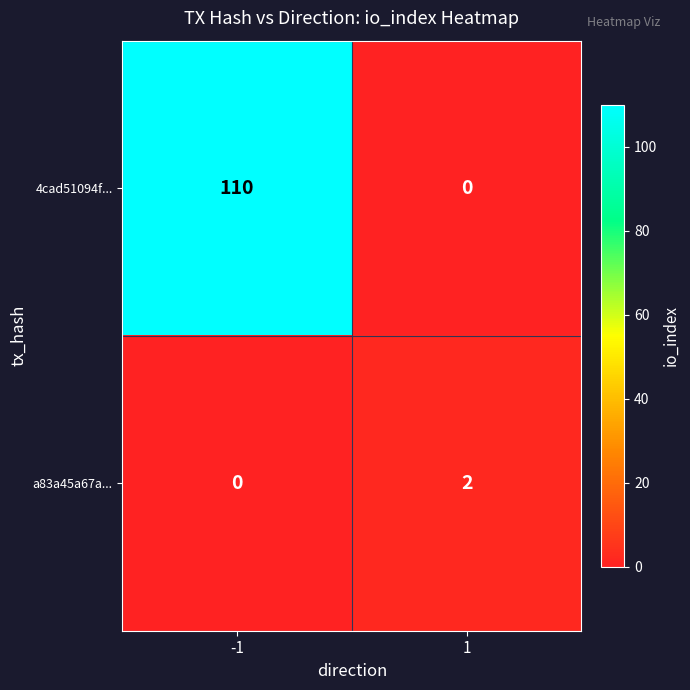

Is the value of 4cad51094f... at 1 greater than the value of a83a45a67a... at 1?

No